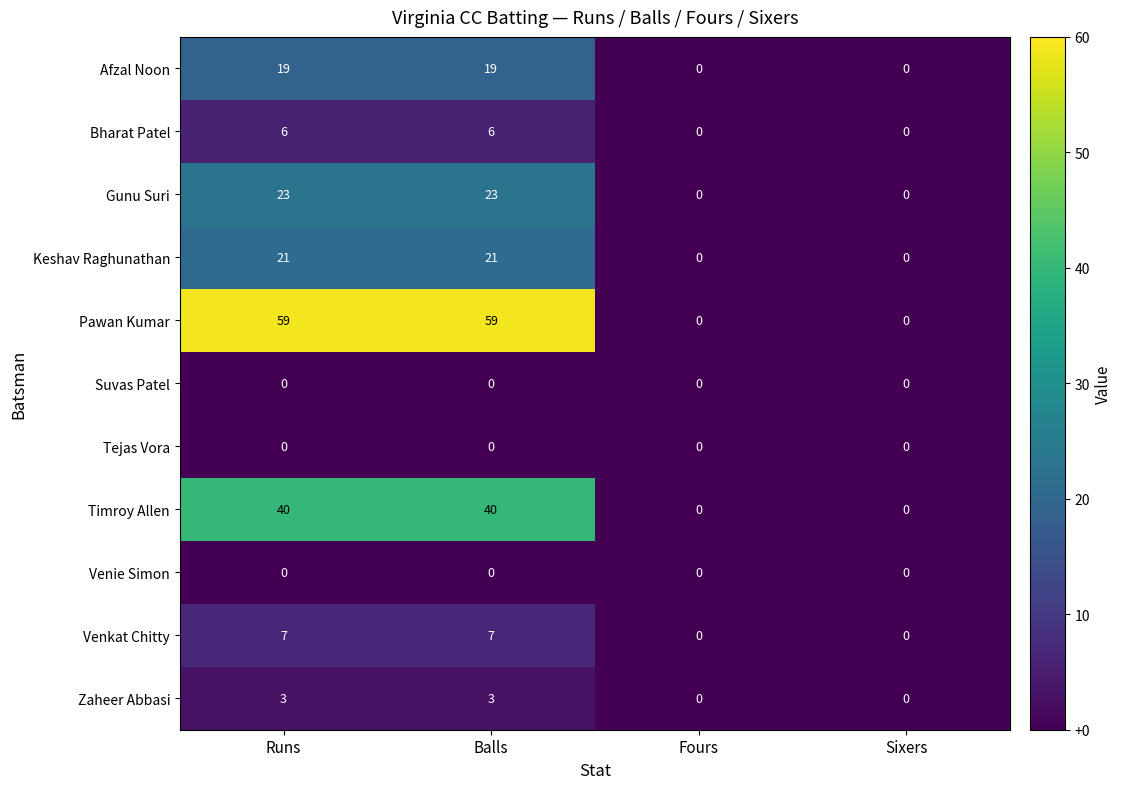

What is the sum of the Venkat Chitty values at Sixers and Runs?

7